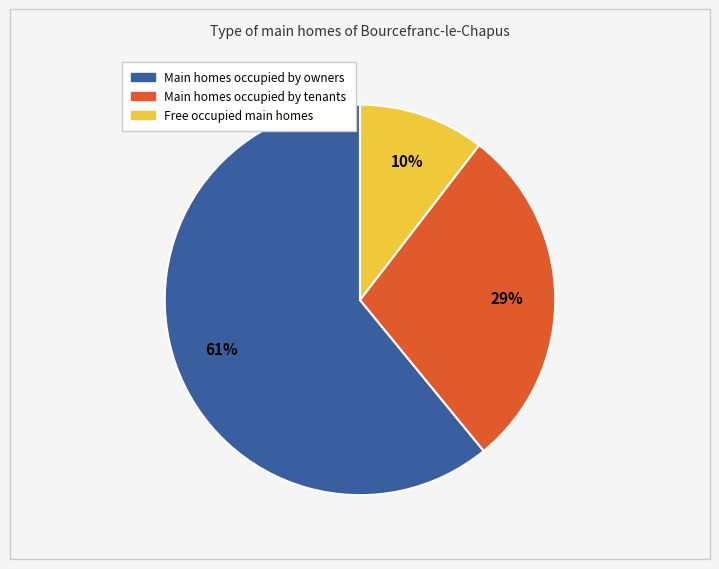

To the nearest percent, what is the average slice percentage?

33%